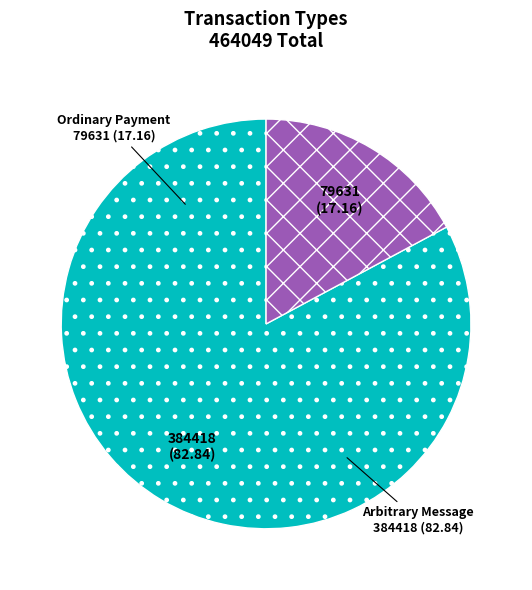

What is the smallest slice in the pie chart?

Ordinary Payment